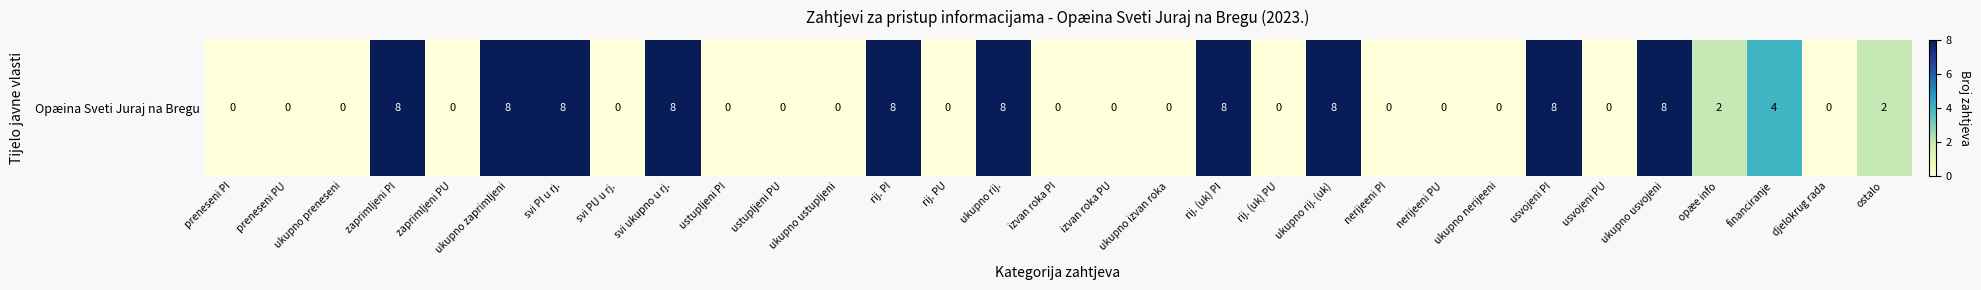

Count the values in the range 0 to 8.

31